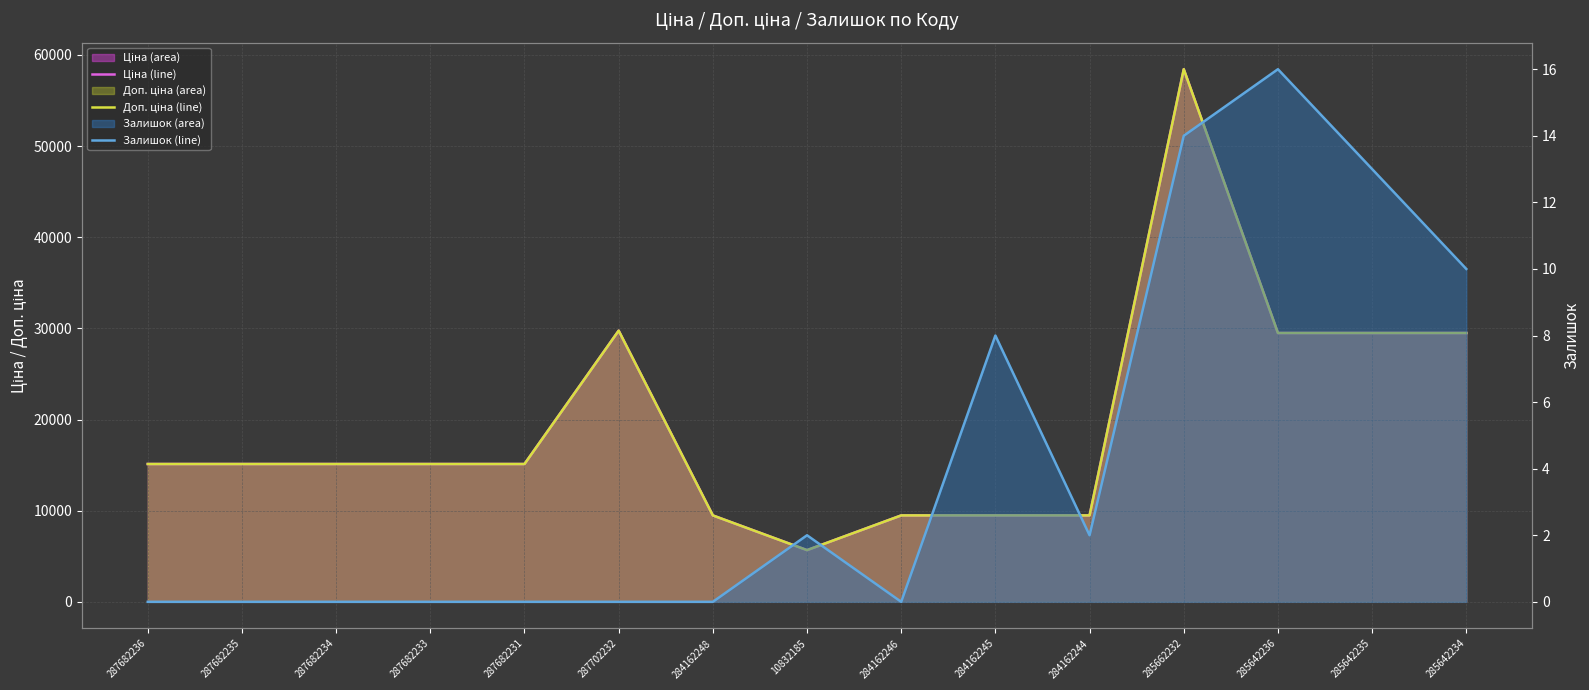

List the labels in order of Доп. ціна (line) value, largest first.

285662232, 287702232, 285642236, 285642235, 285642234, 287682236, 287682235, 287682234, 287682233, 287682231, 284162248, 284162246, 284162245, 284162244, 10832185